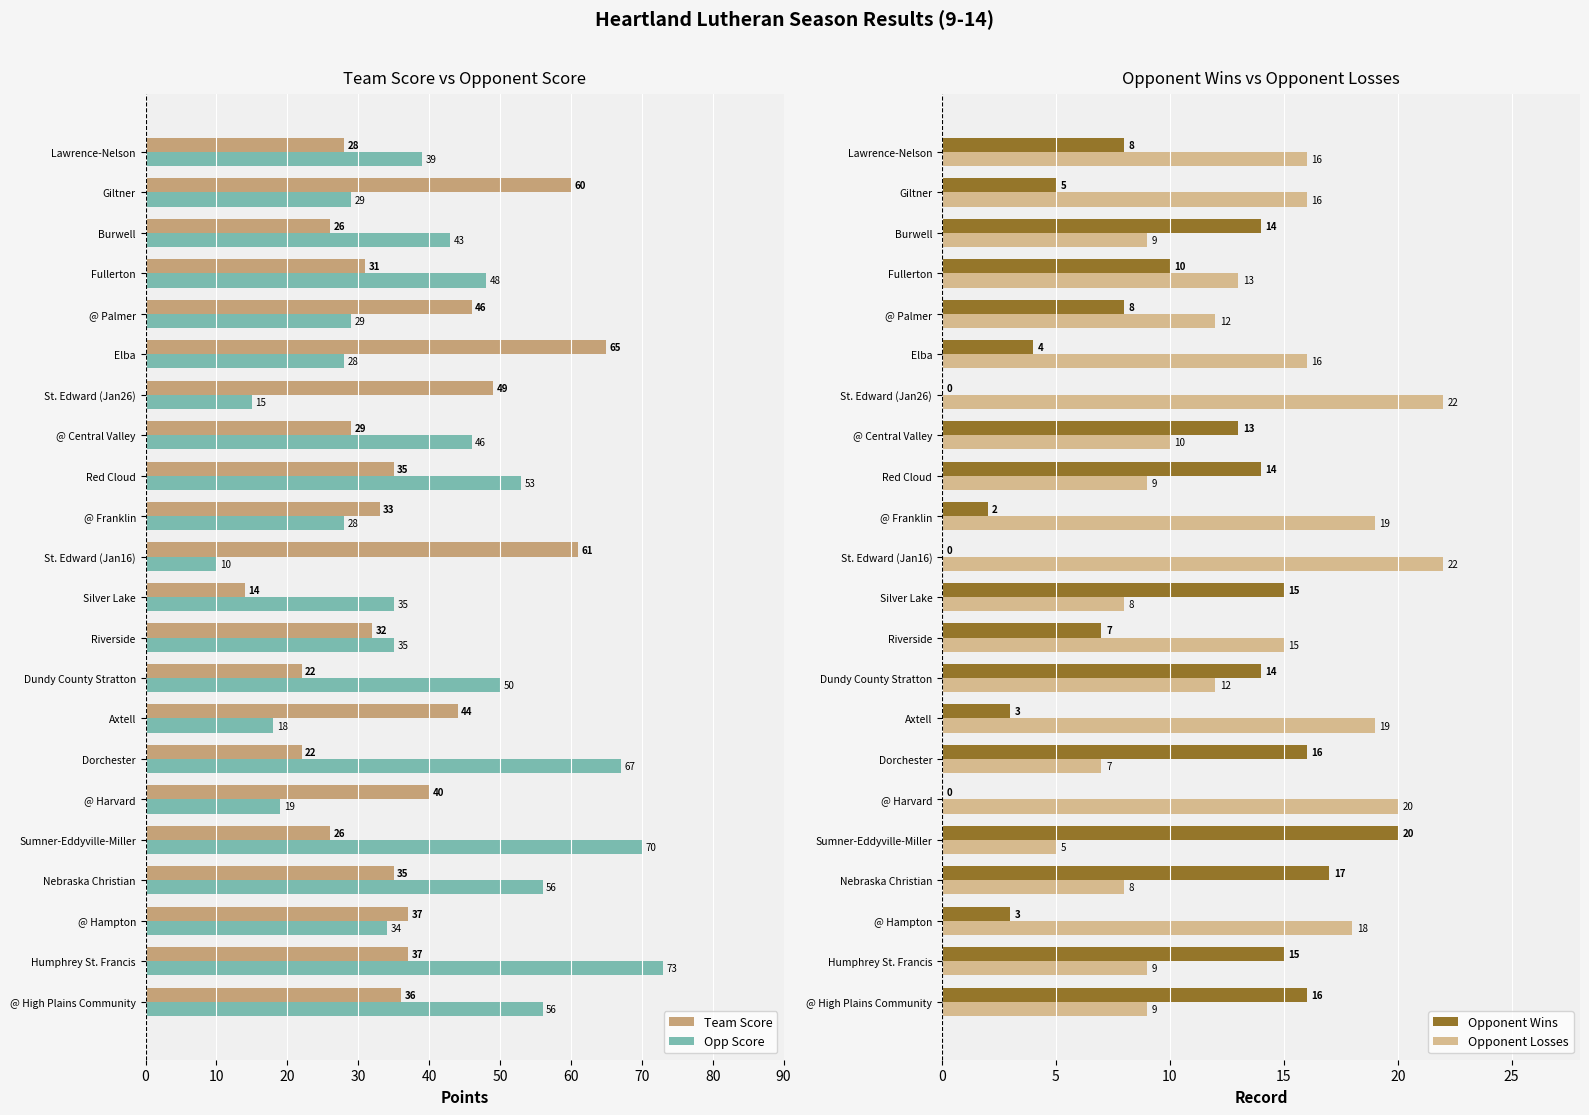

The value of Team Score at Lawrence-Nelson is 19. True or false?

False